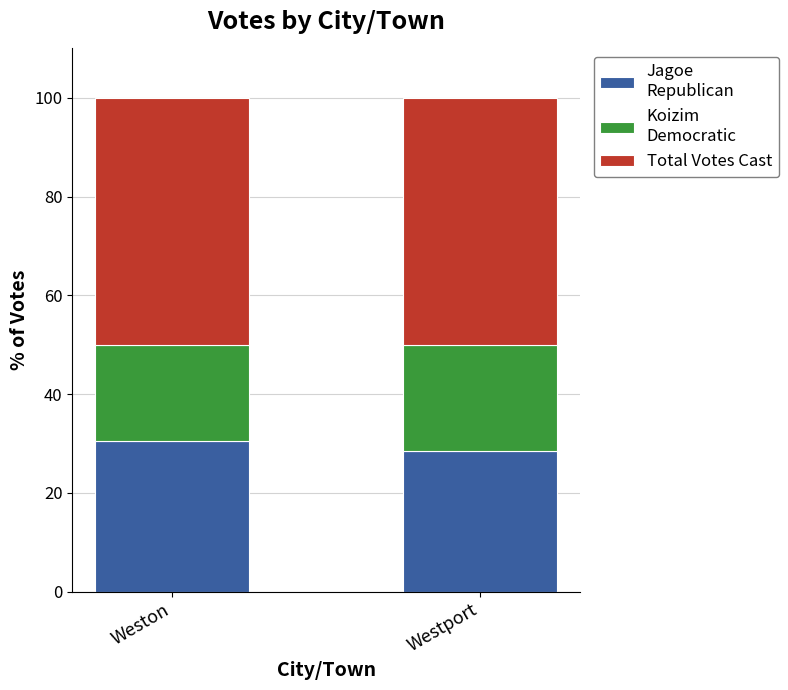

What is the total value across all series at Weston?

100.0